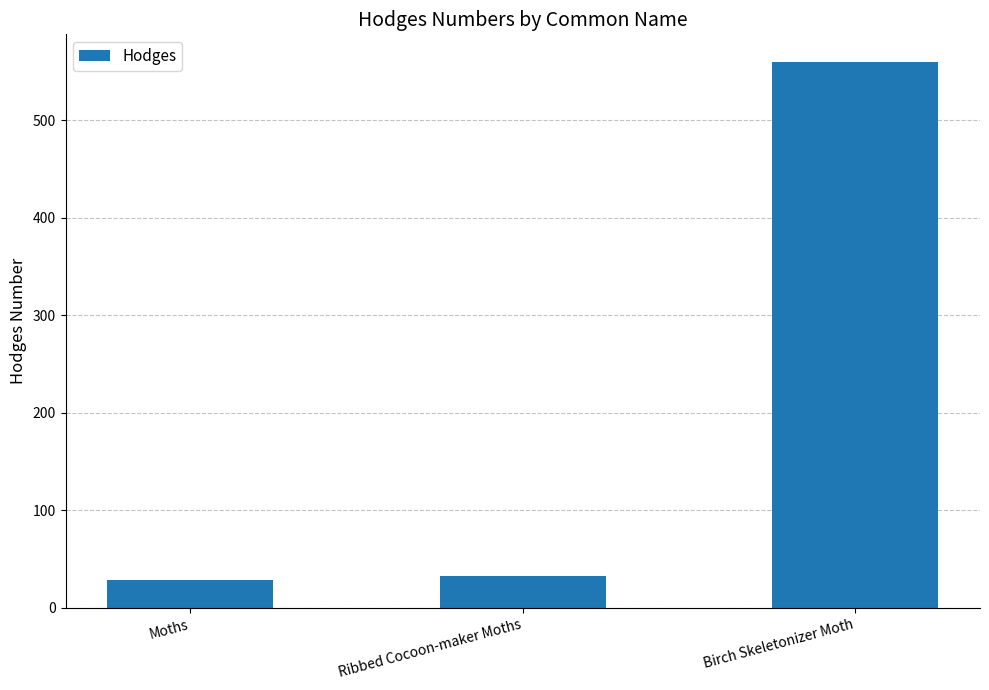

At which label does the data first exceed 33?

Ribbed Cocoon-maker Moths